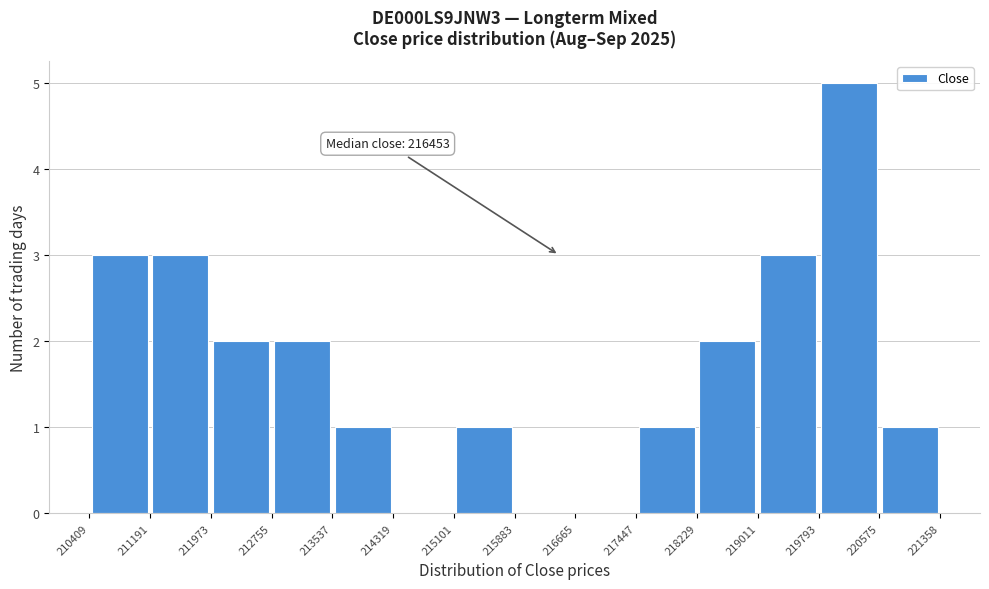

Over which range of the x-axis is the bar tallest?

219793 to 220575